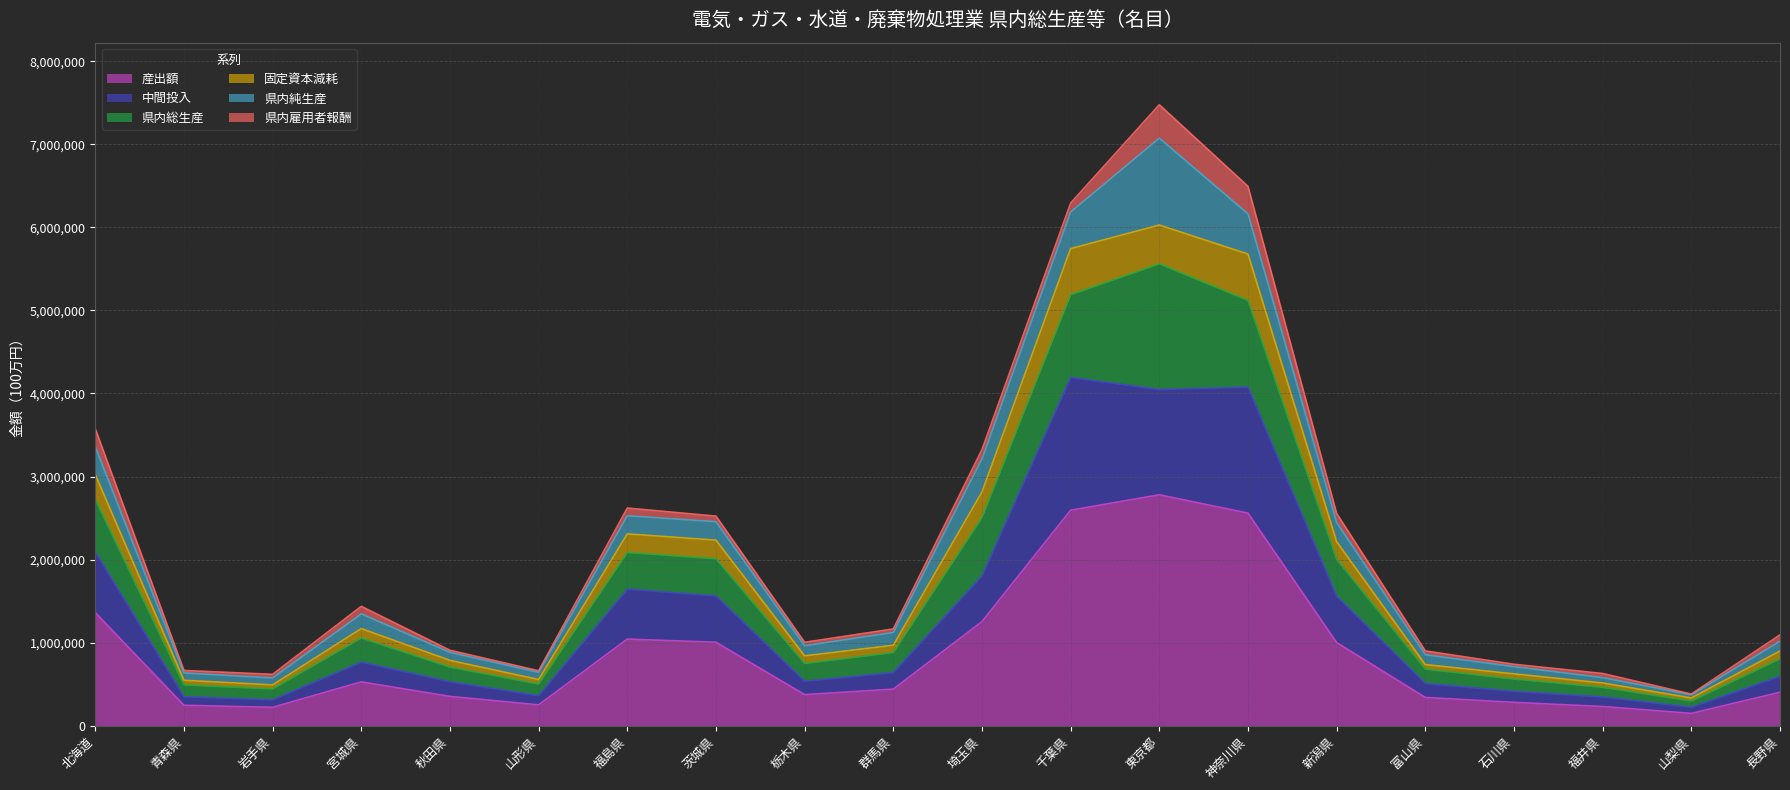

Is it true that 産出額 equals 221755 at 岩手県?

True